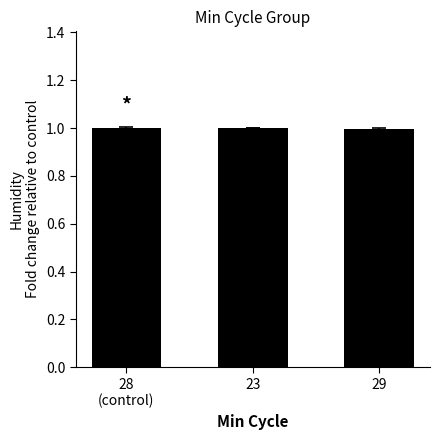

True or false: the data shows 1.0 at 28
(control).

True